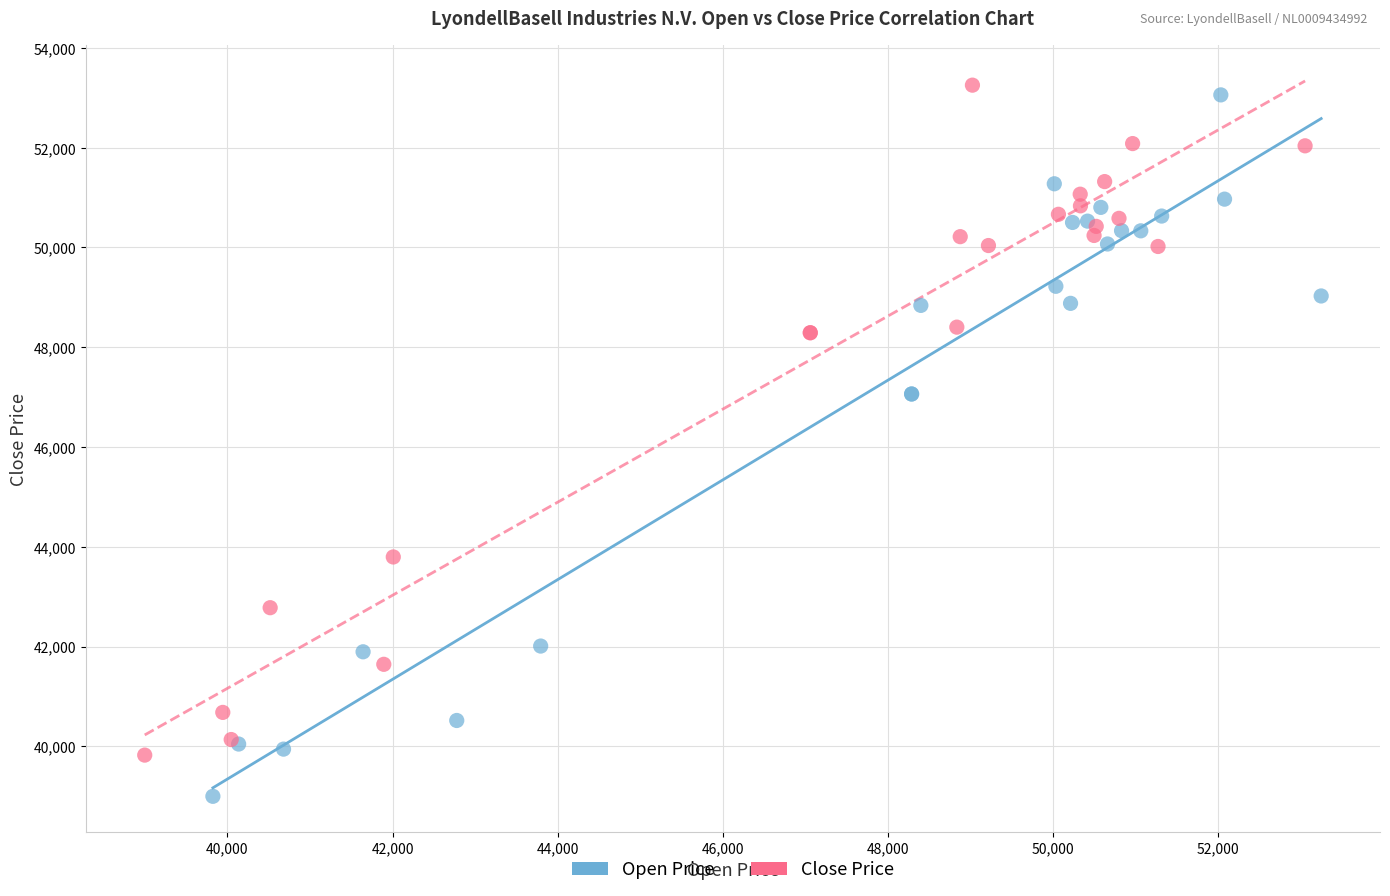

Which series contains the lowest Y value?

Open Price